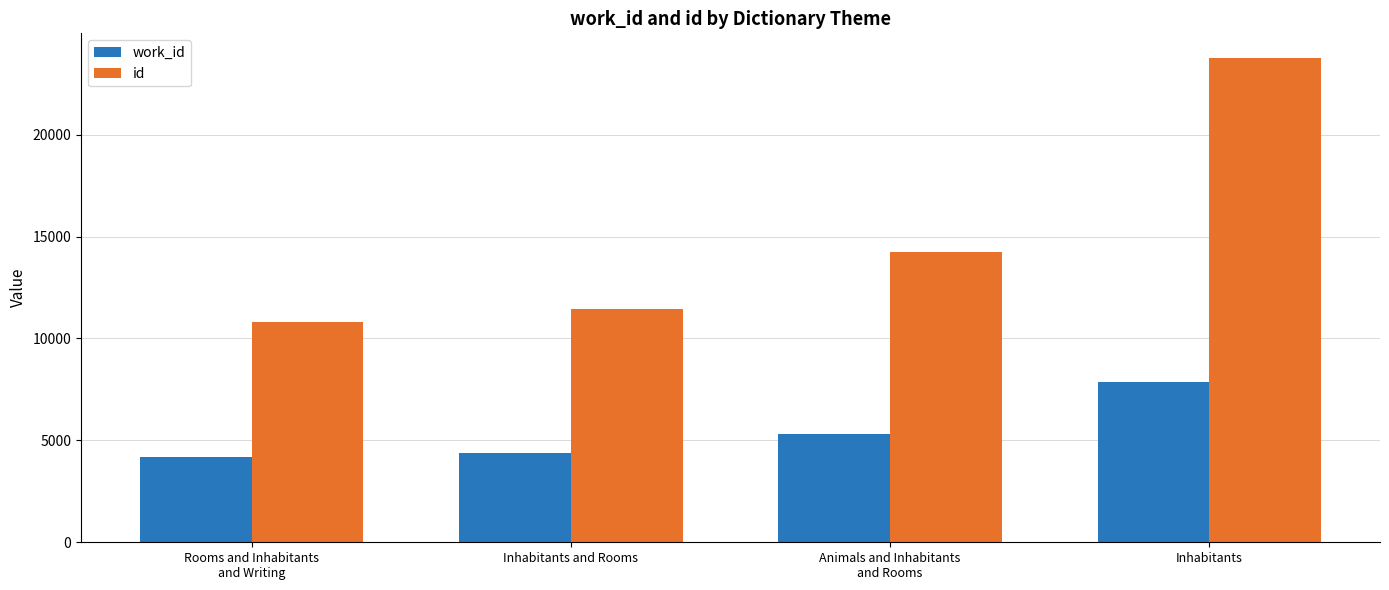

How many bars are there in total?

8